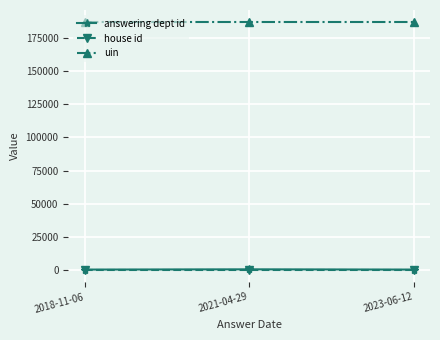

What is the label of the 1st point from the right?

2023-06-12